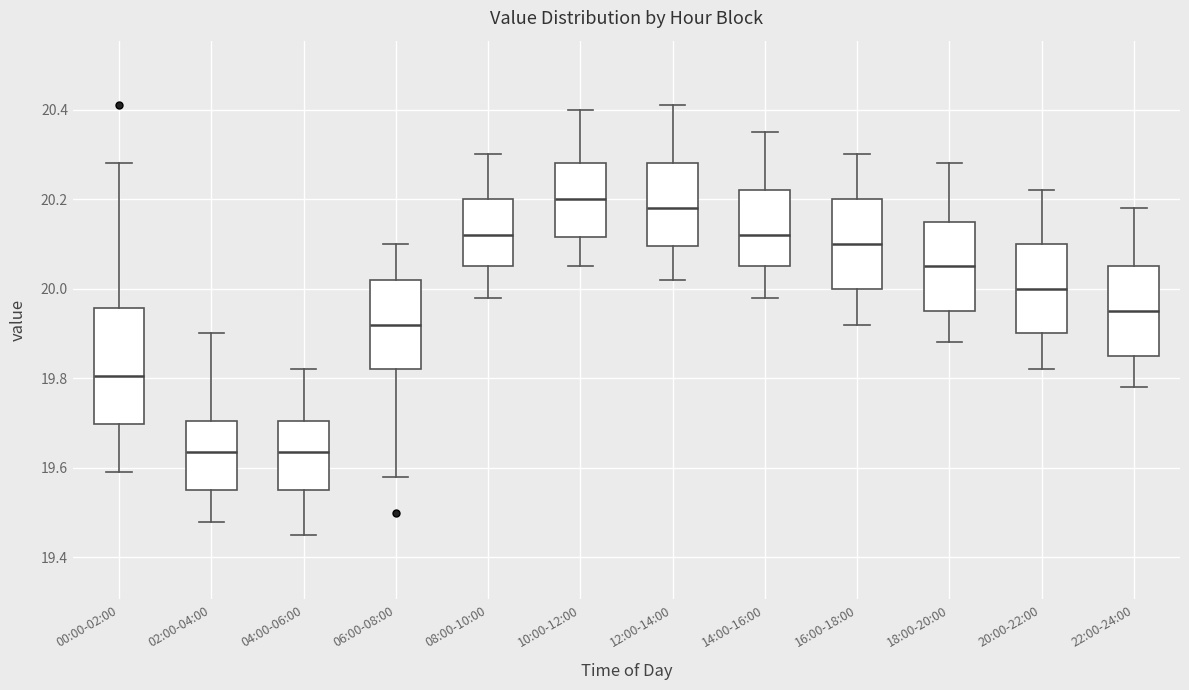

Comparing the boxes themselves (not the whiskers), which one is the tallest?

00:00-02:00